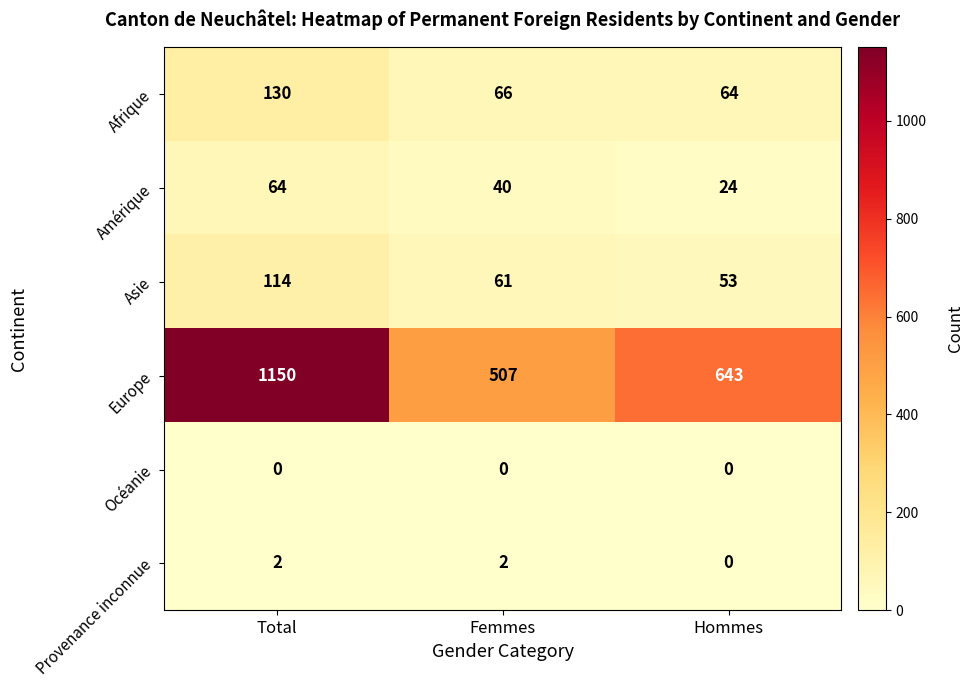

What is the difference between the Amérique values at Hommes and Femmes?

16